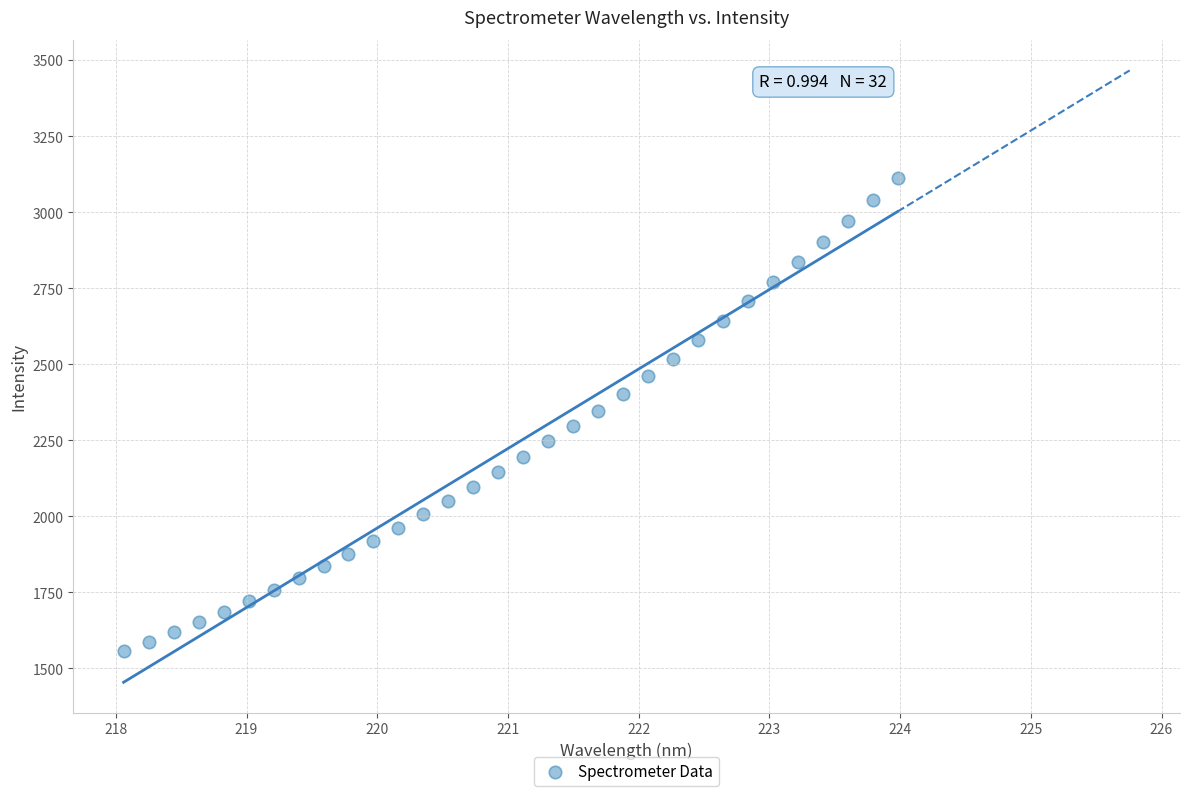

What is the range of Y values (max minus min)?

1556.1